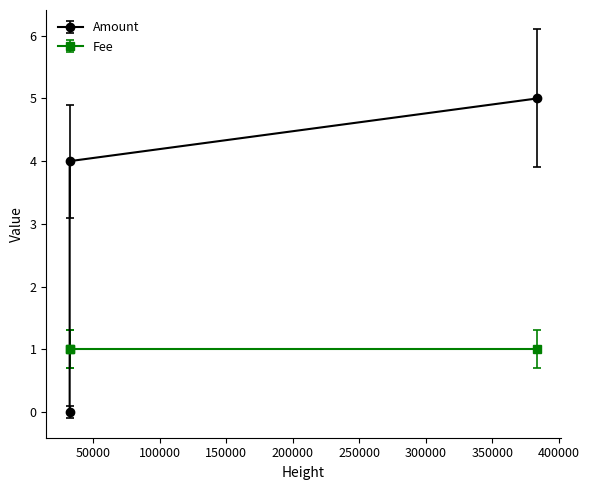

Which series has the widest spread of values?

Amount